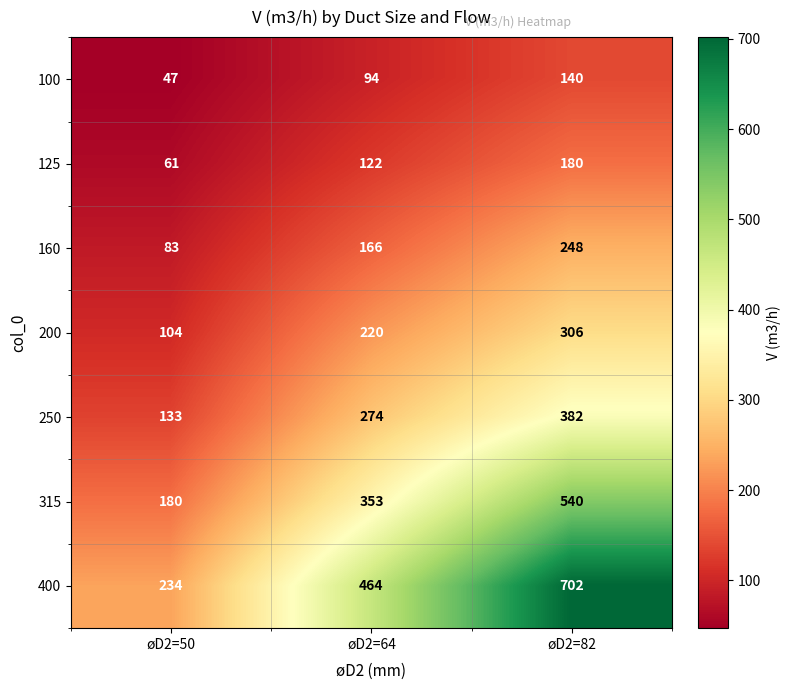

What is the sum of all 160 values?

497